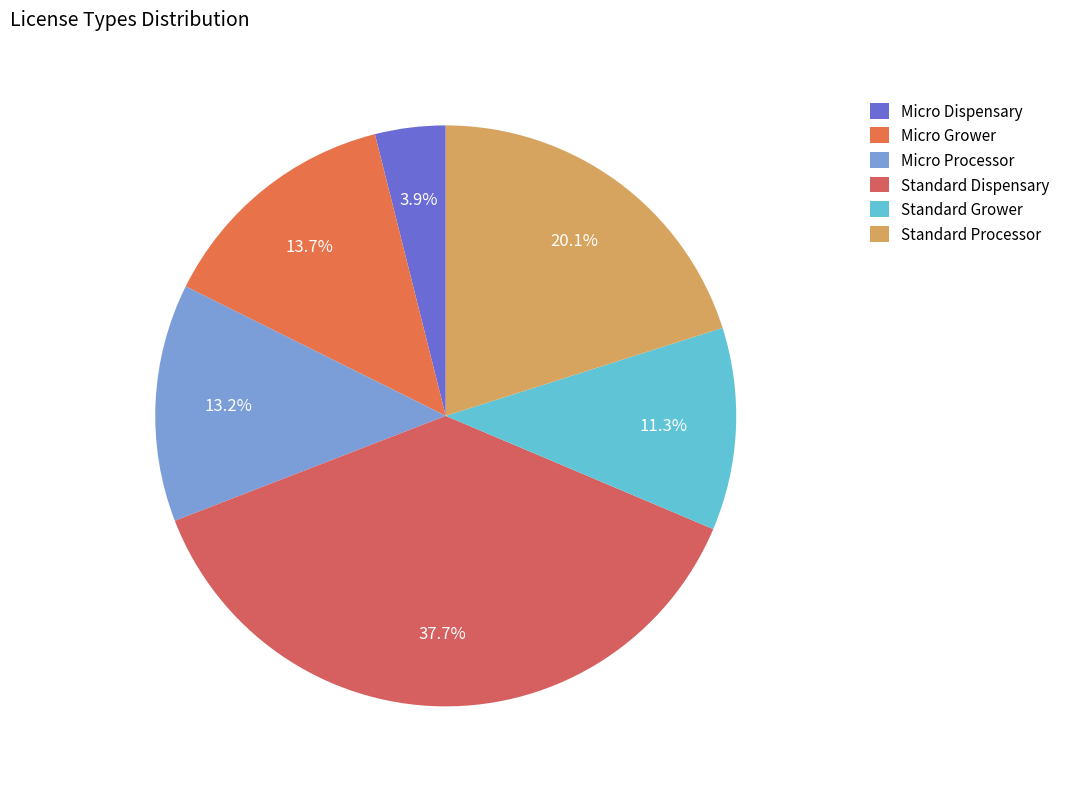

To the nearest percent, what percentage of the pie is Micro Grower?

14%